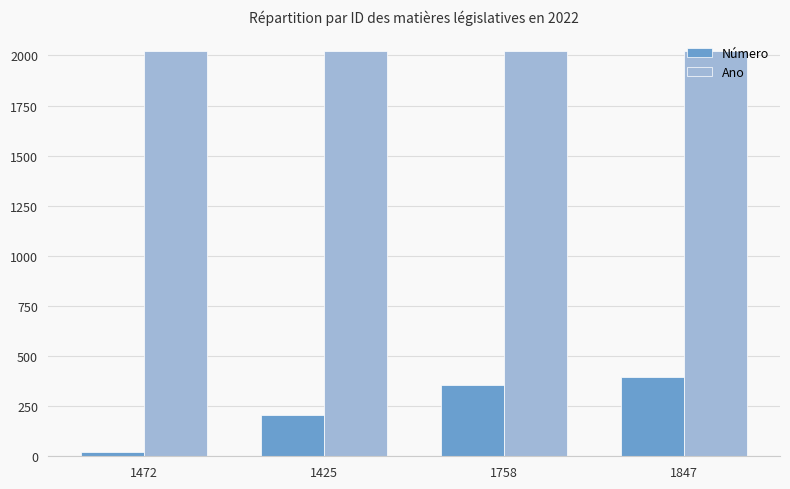

What is the total value across all series at 1472?

2045